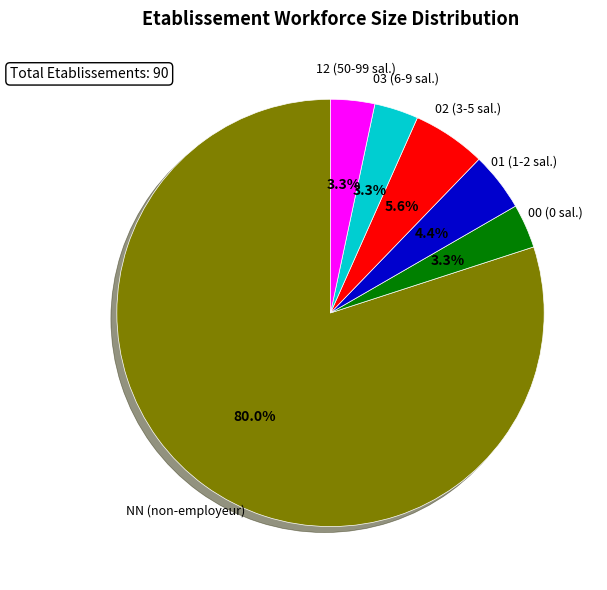

Does any single category account for the majority?

Yes